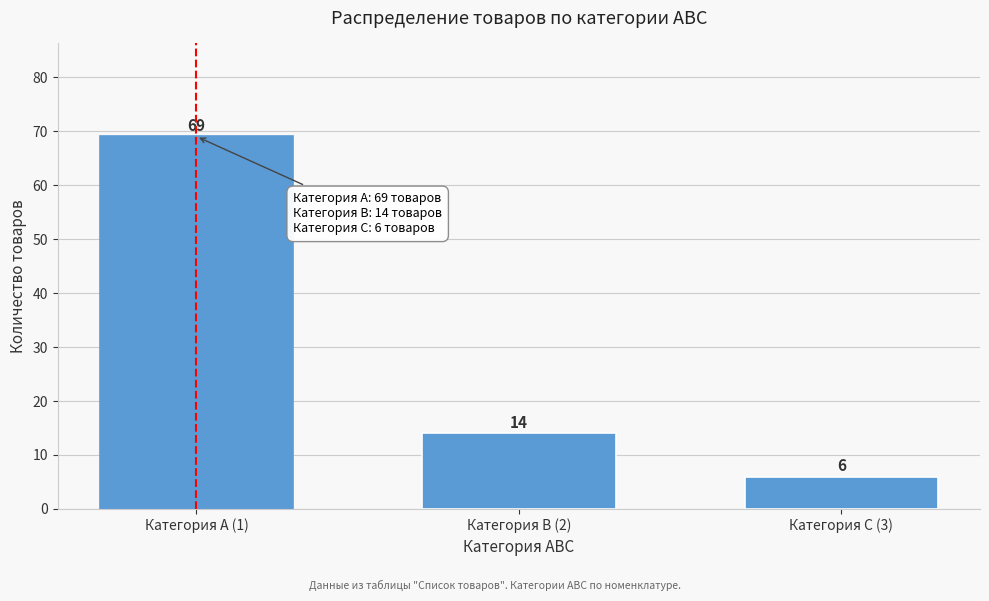

Reading left to right, extract all data points from this chart.

69	14	6